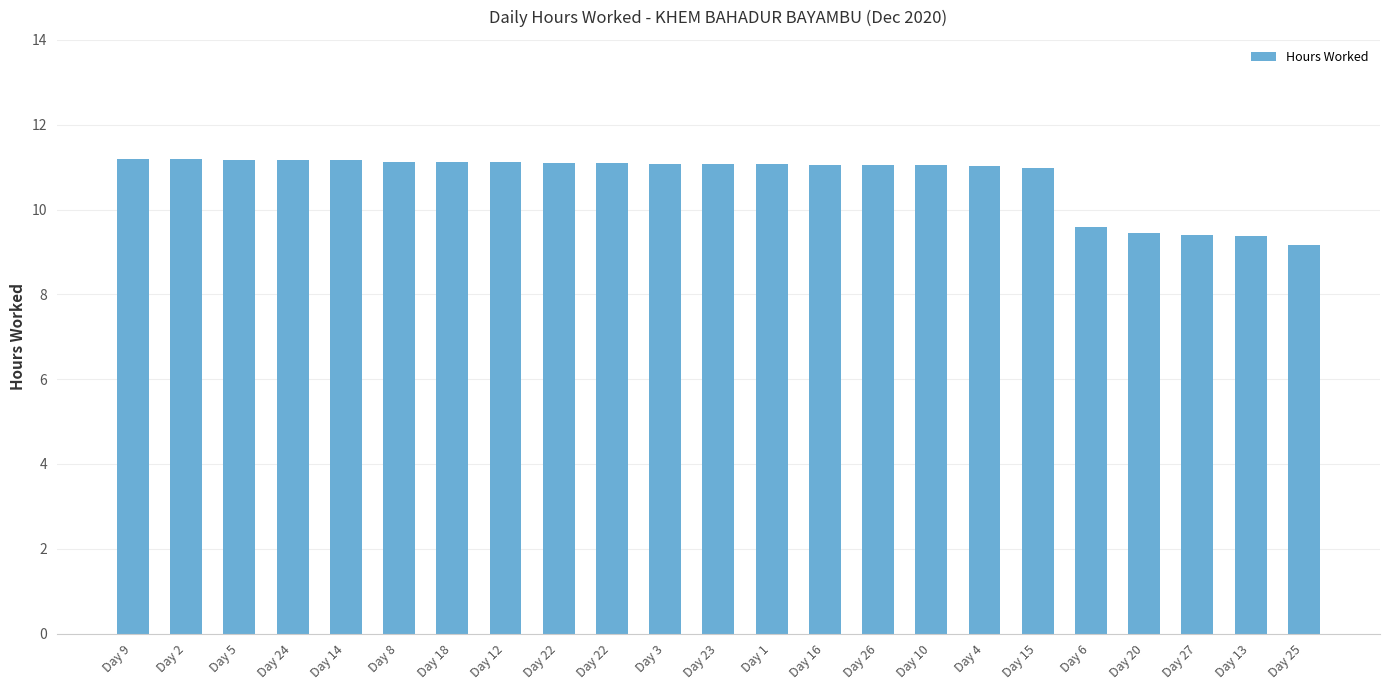

What is the sum of all values?

246.8